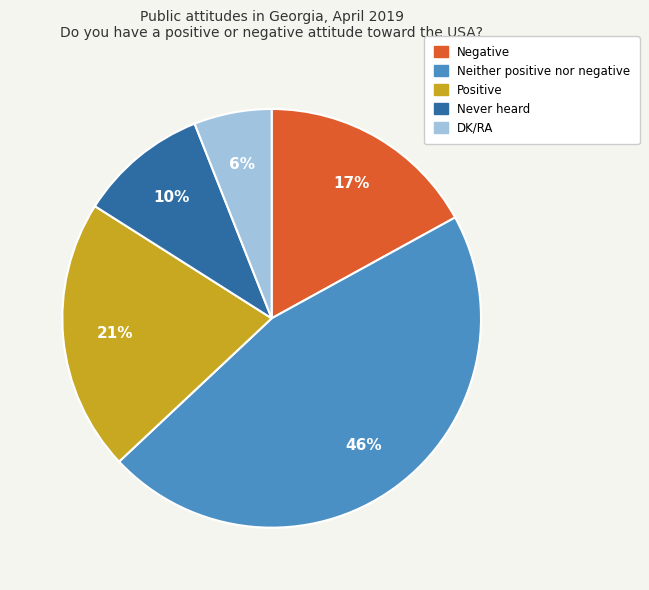

What percentage is the Positive slice, to the nearest percent?

21%